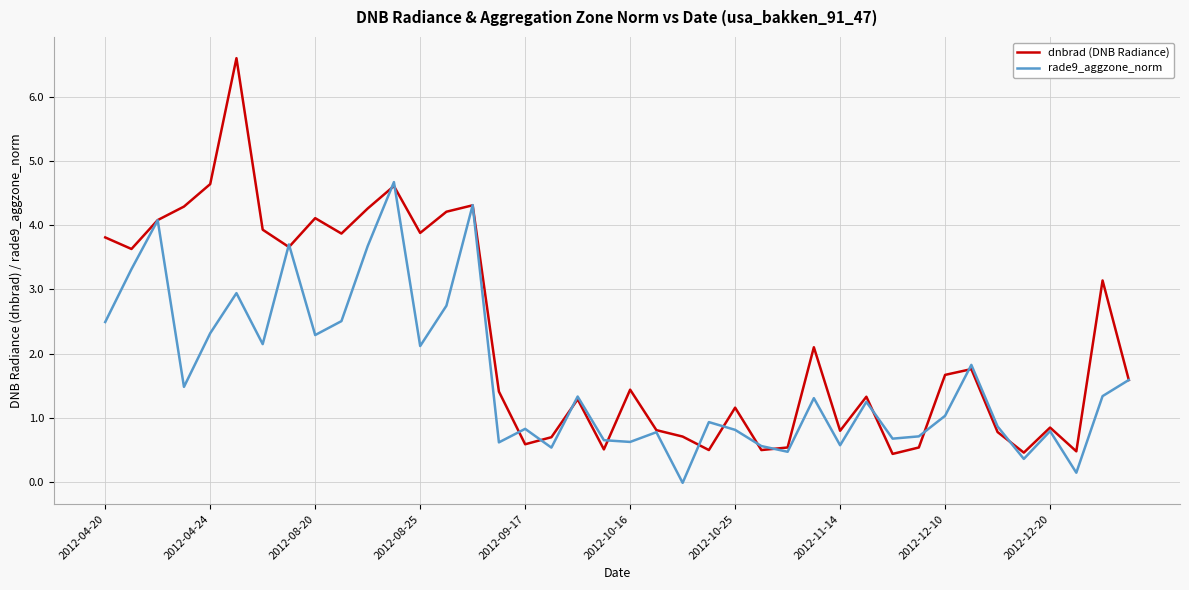

Which series has the largest total across all categories?

dnbrad (DNB Radiance)